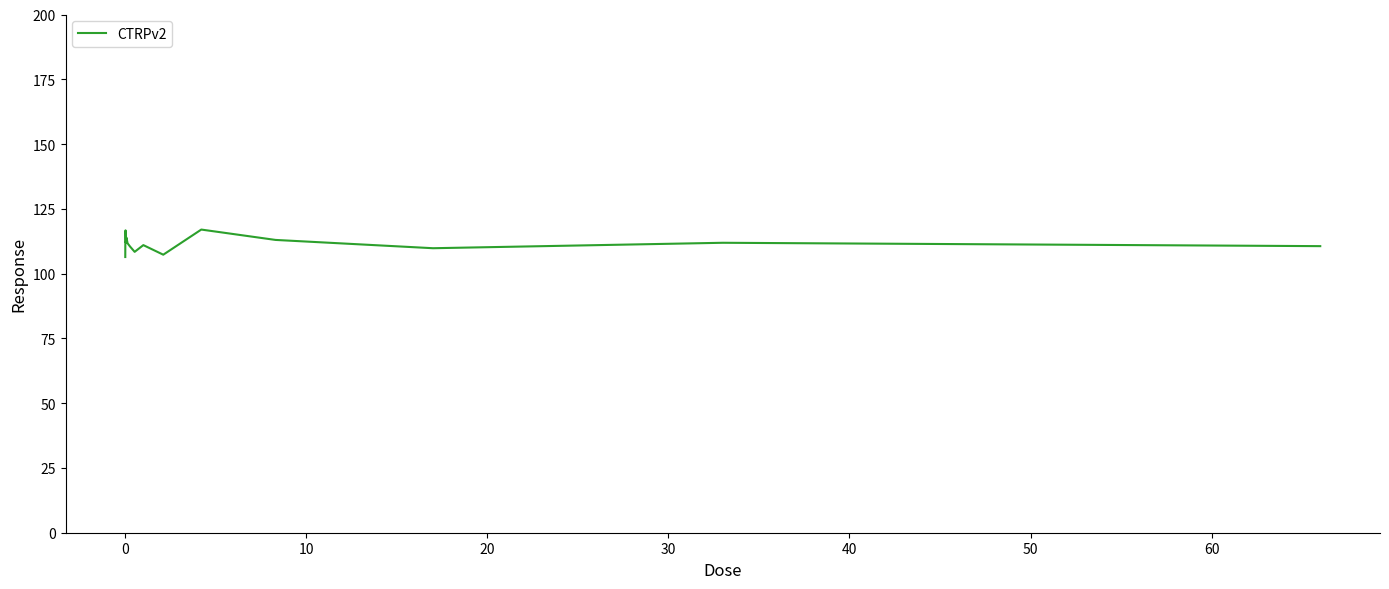

What is the minimum value shown in the chart?

106.4